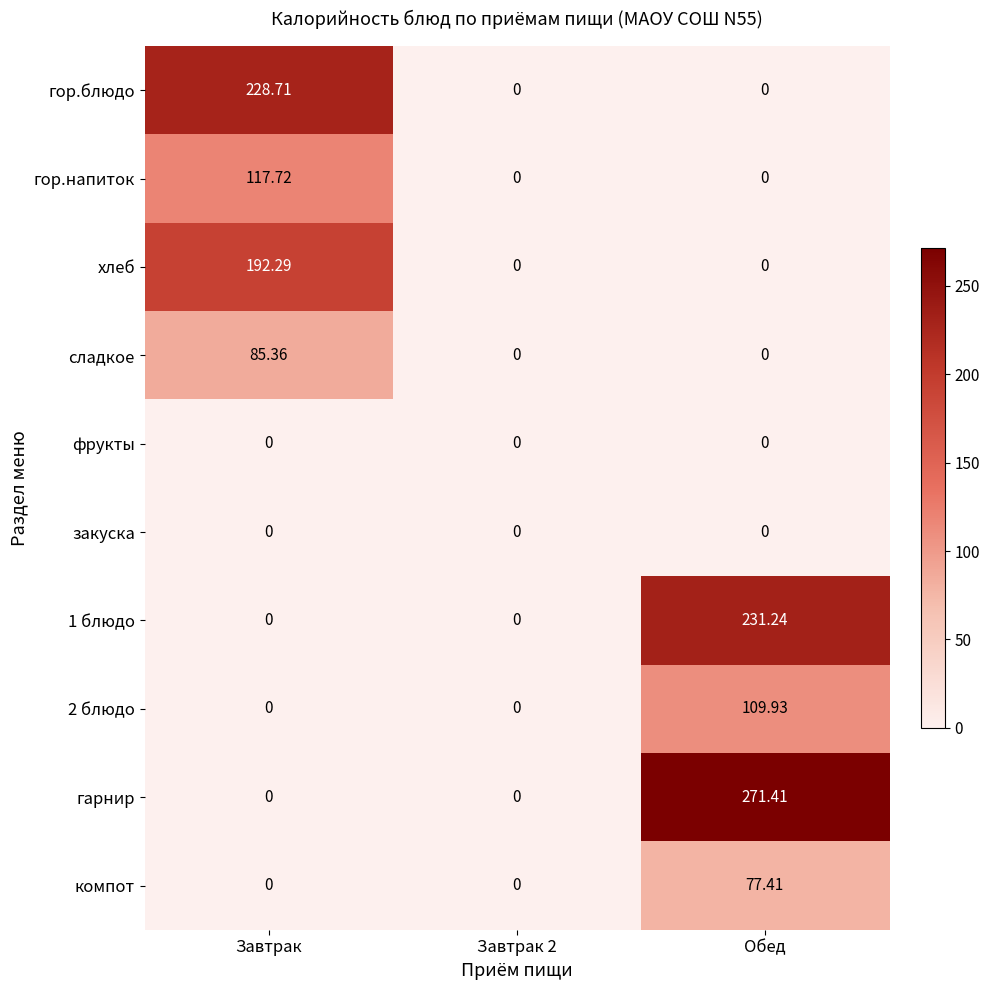

Which series has the largest range (max minus min)?

гарнир